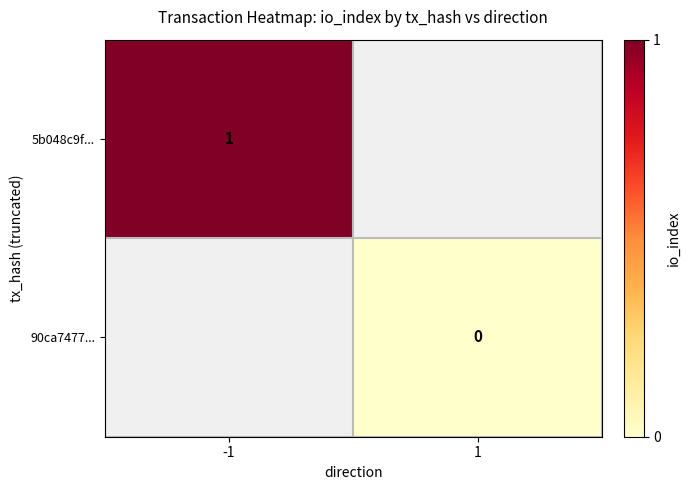

The 5b048c9f... series shows 1.4 at -1. True or false?

False